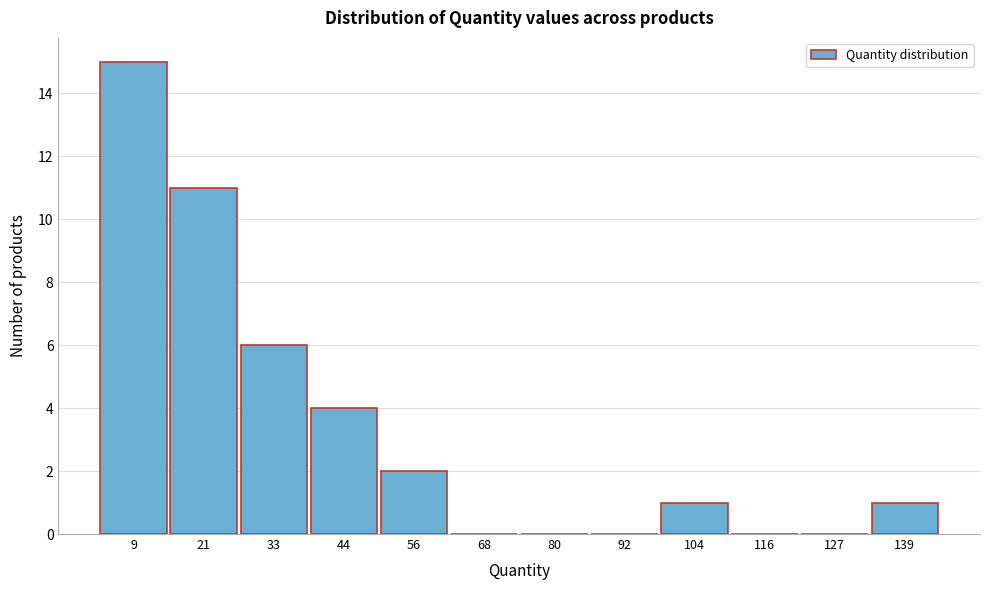

Reading left to right, what are all the values shown in this chart?

9=15	21=11	33=6	44=4	56=2	68=0	80=0	92=0	104=1	116=0	127=0	139=1